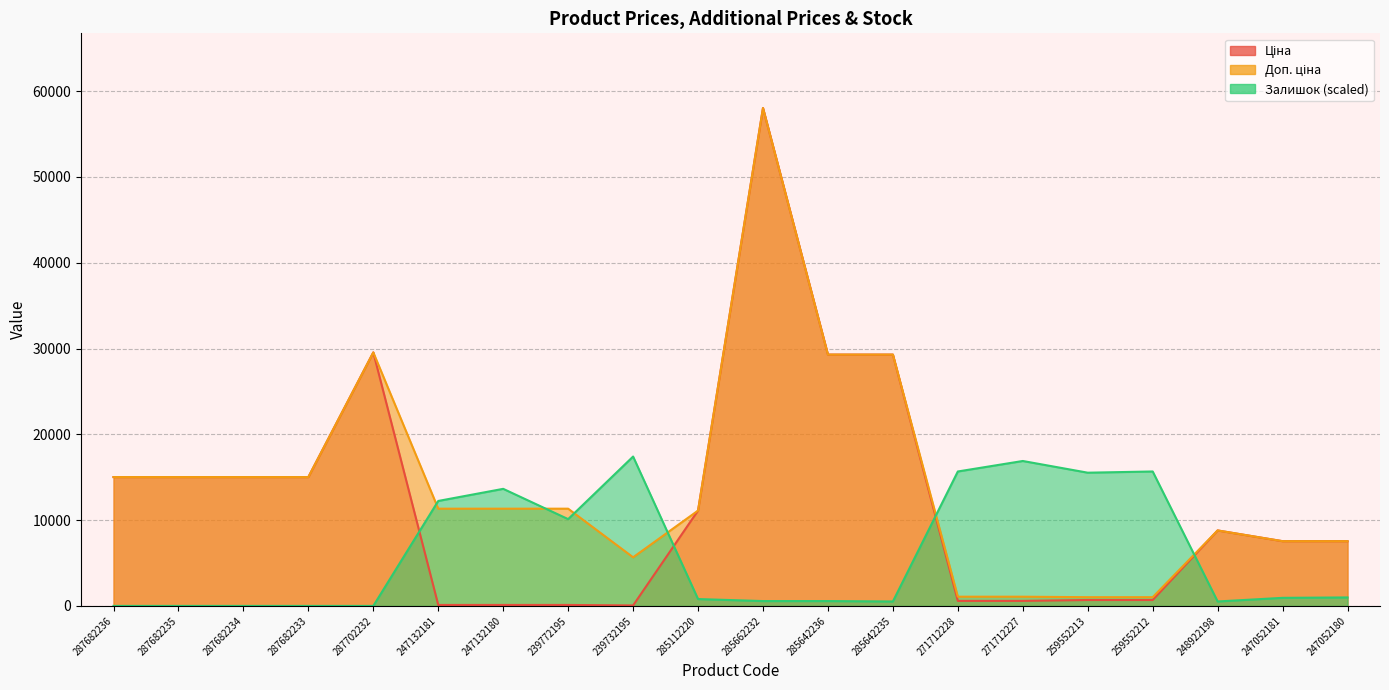

Is it true that Залишок equals 1208.7 at 285112220?

False